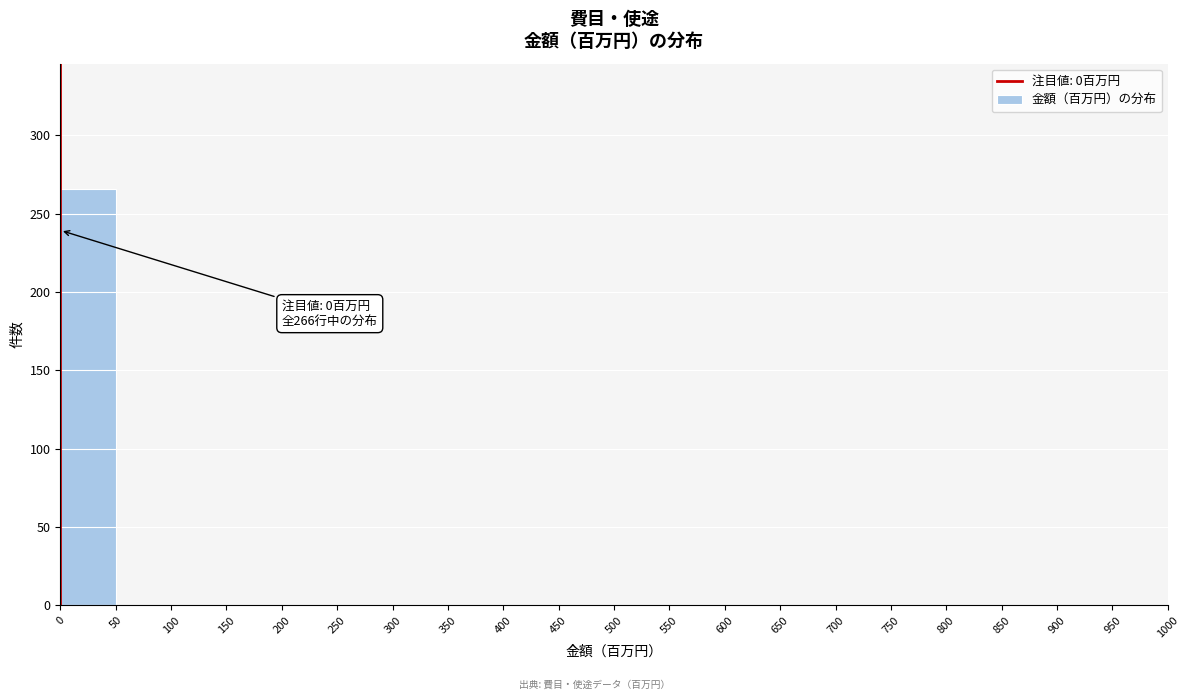

Over which range of the x-axis is the bar tallest?

0 to 50